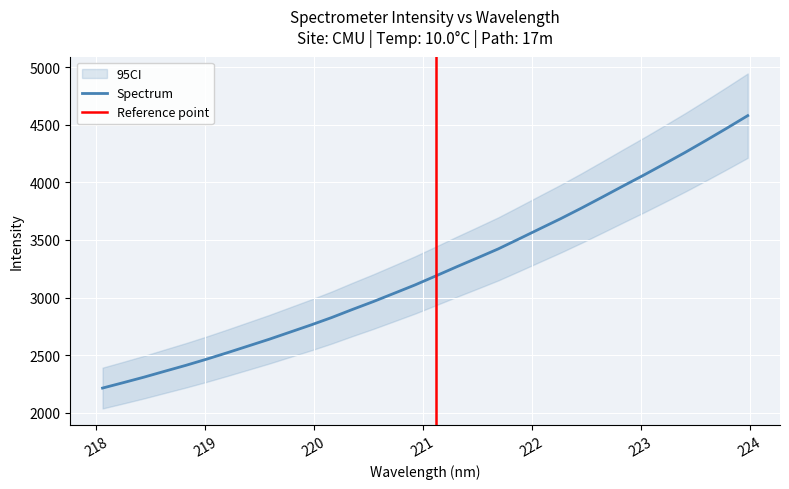

Between 219.0156 and 220.9264, which is larger?

220.9264